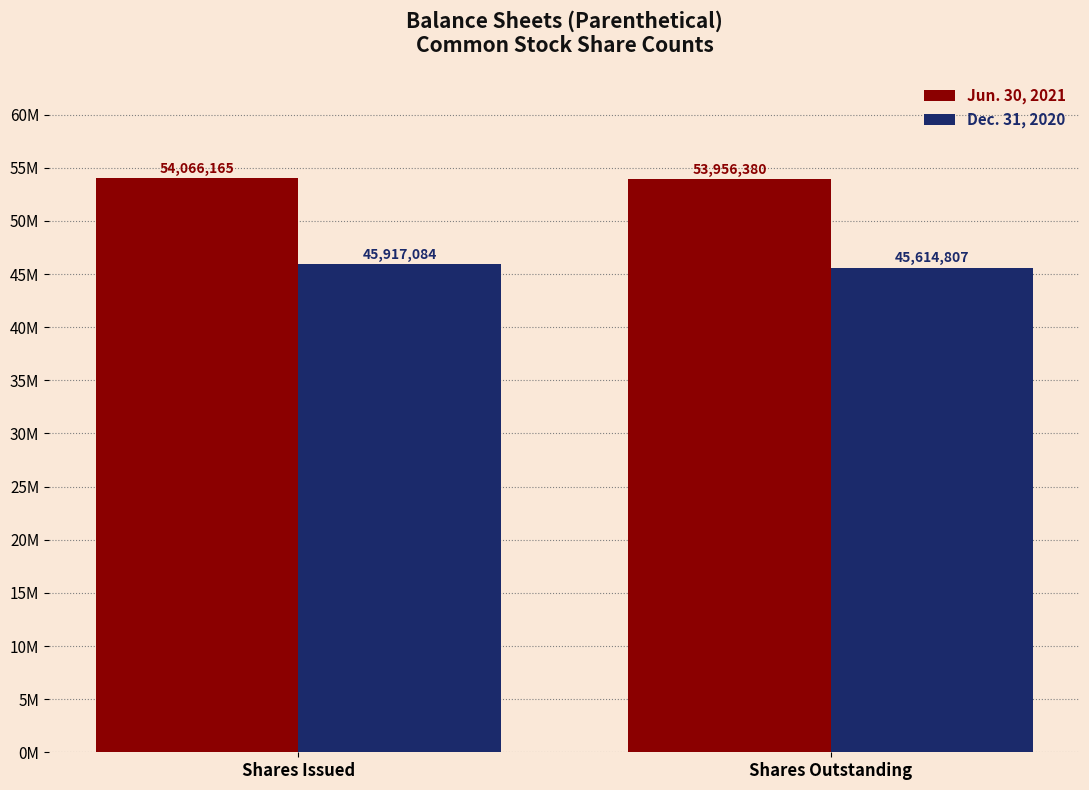

Is the value of Dec. 31, 2020 at Shares Outstanding greater than the value of Jun. 30, 2021 at Shares Outstanding?

No